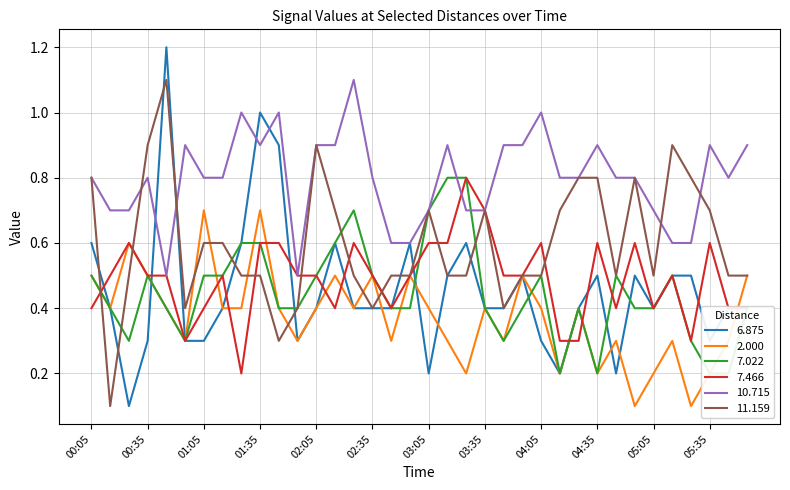

Does the chart display data point markers on the line(s)?

No